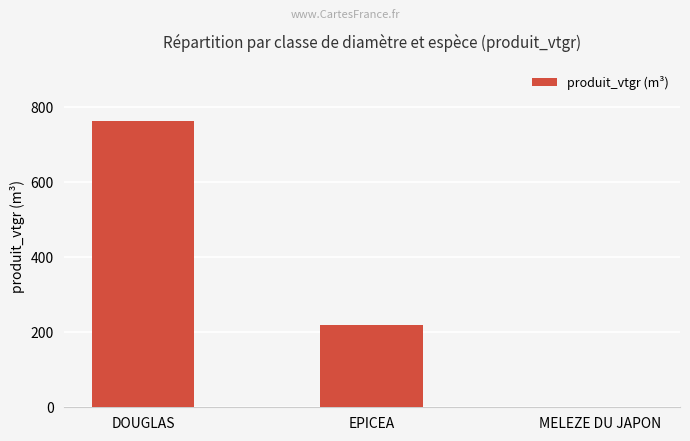

Which has a higher value, MELEZE DU JAPON or DOUGLAS?

DOUGLAS